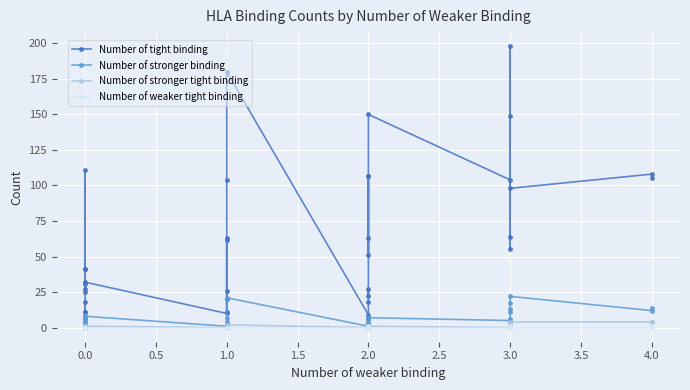

Which series has the widest spread of values?

Number of tight binding